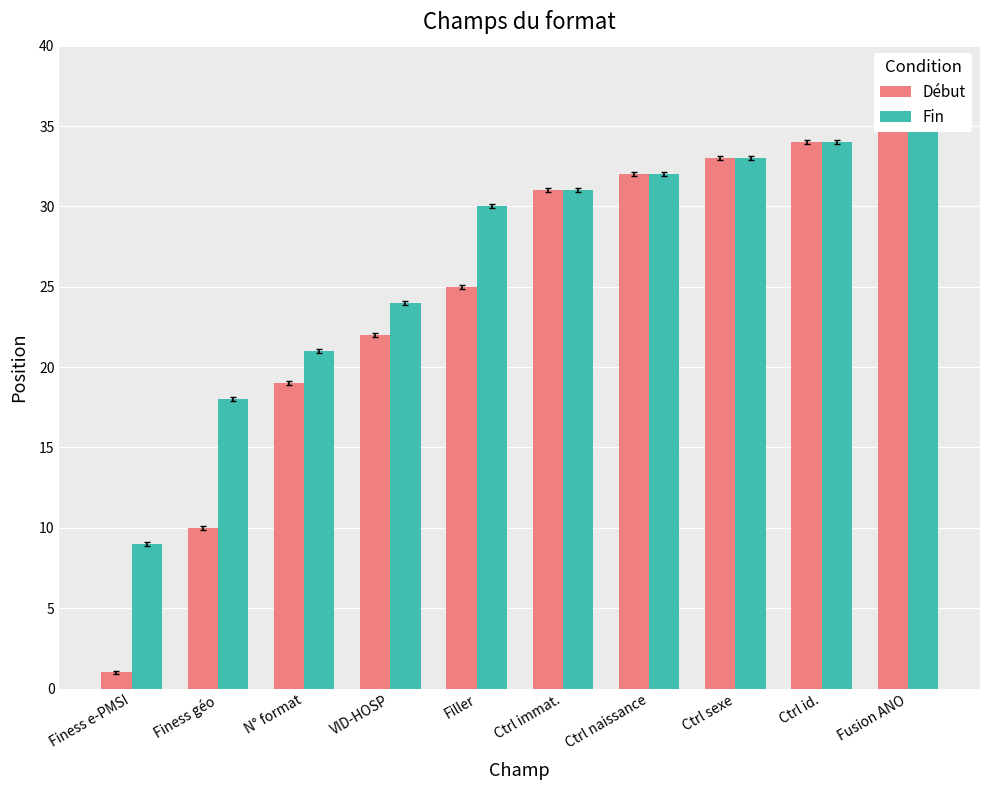

Reading left to right, extract all data points from this chart.

Début: Finess e-PMSI=1	Finess géo=10	N° format=19	VID-HOSP=22	Filler=25	Ctrl immat.=31	Ctrl naissance=32	Ctrl sexe=33	Ctrl id.=34	Fusion ANO=35
Fin: Finess e-PMSI=9	Finess géo=18	N° format=21	VID-HOSP=24	Filler=30	Ctrl immat.=31	Ctrl naissance=32	Ctrl sexe=33	Ctrl id.=34	Fusion ANO=35